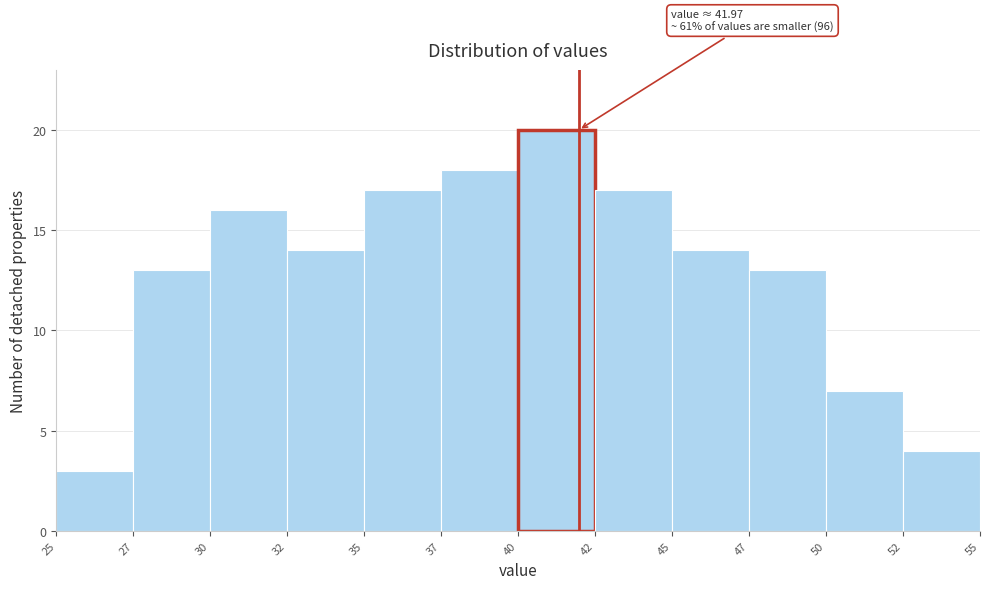

Reading left to right, what are all the values shown in this chart?

25=3	27=13	30=16	32=14	35=17	37=18	40=20	42=17	45=14	47=13	50=7	52=4